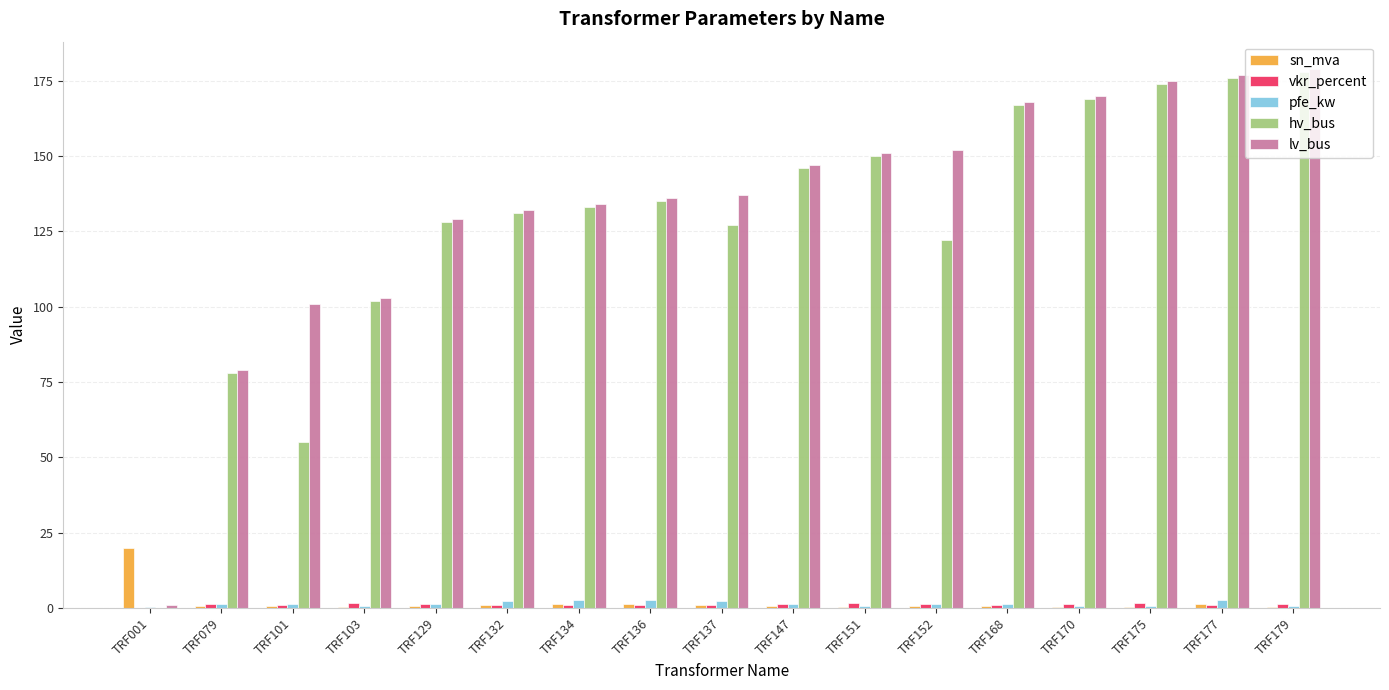

How many categories are shown in the chart?

17